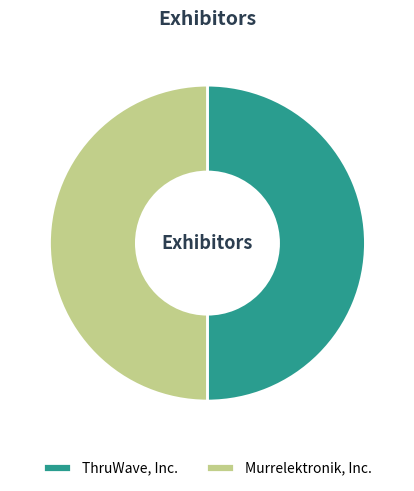

True or false: Murrelektronik, Inc. accounts for 61% of the total.

False